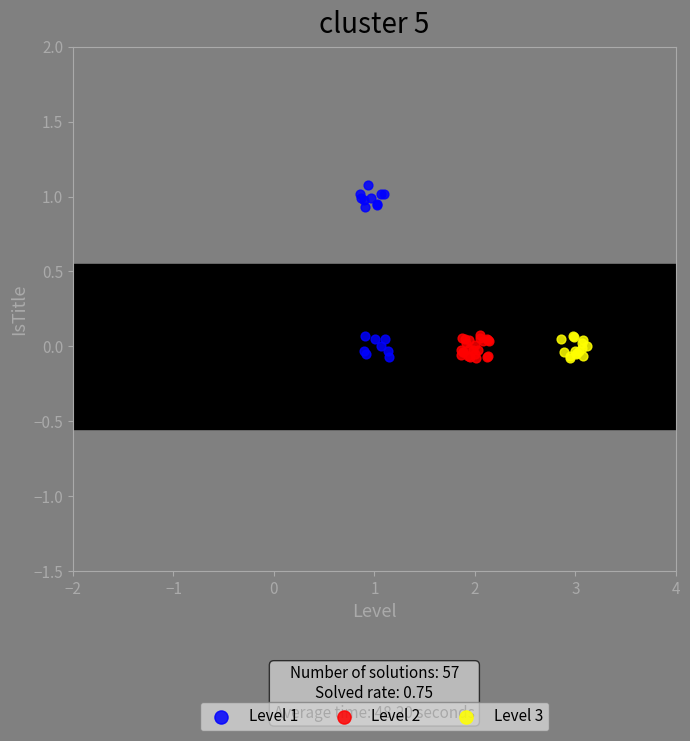

Which series contains the highest Y value?

Level 1